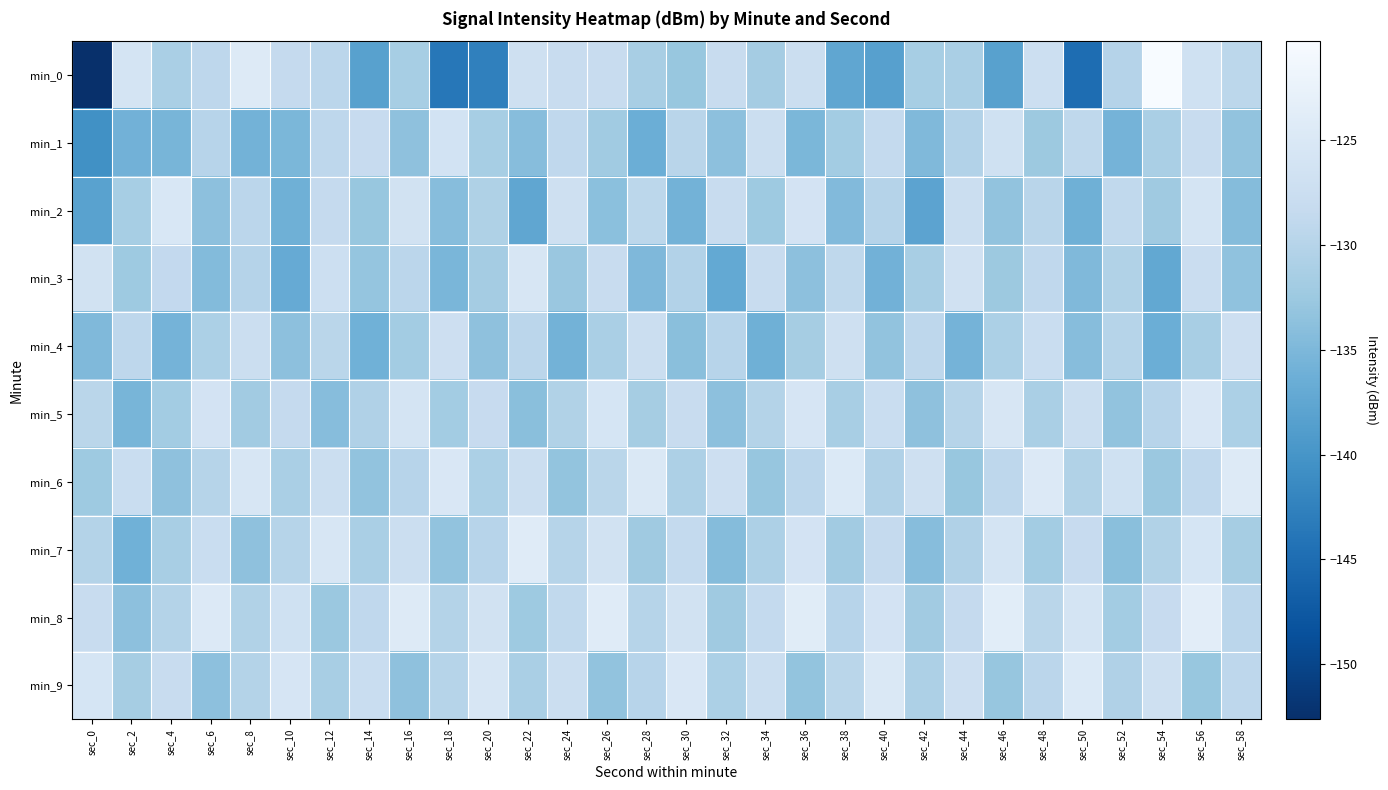

Which series has the widest spread of values?

min_0